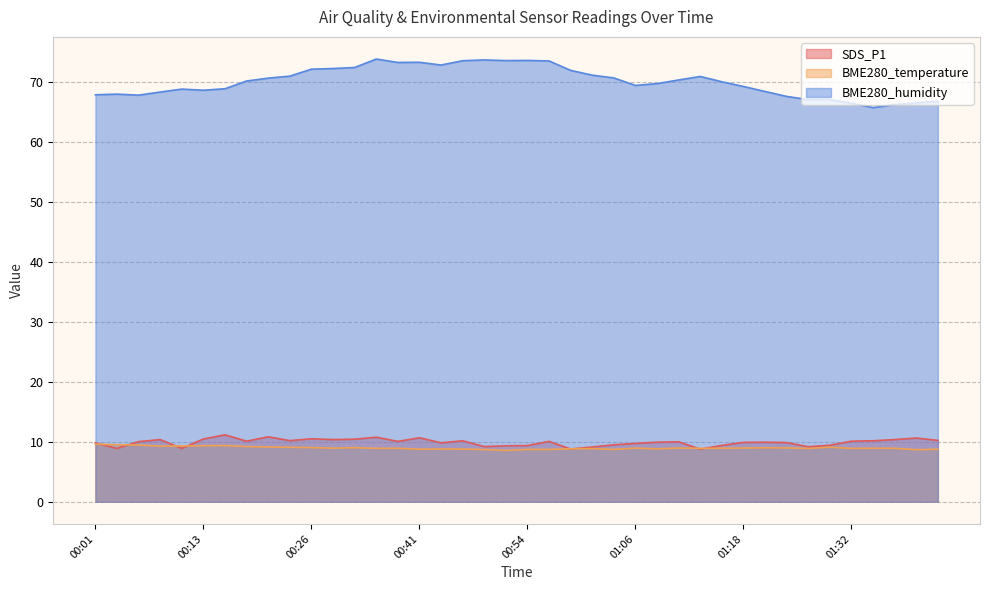

How many lines are shown in the chart?

3